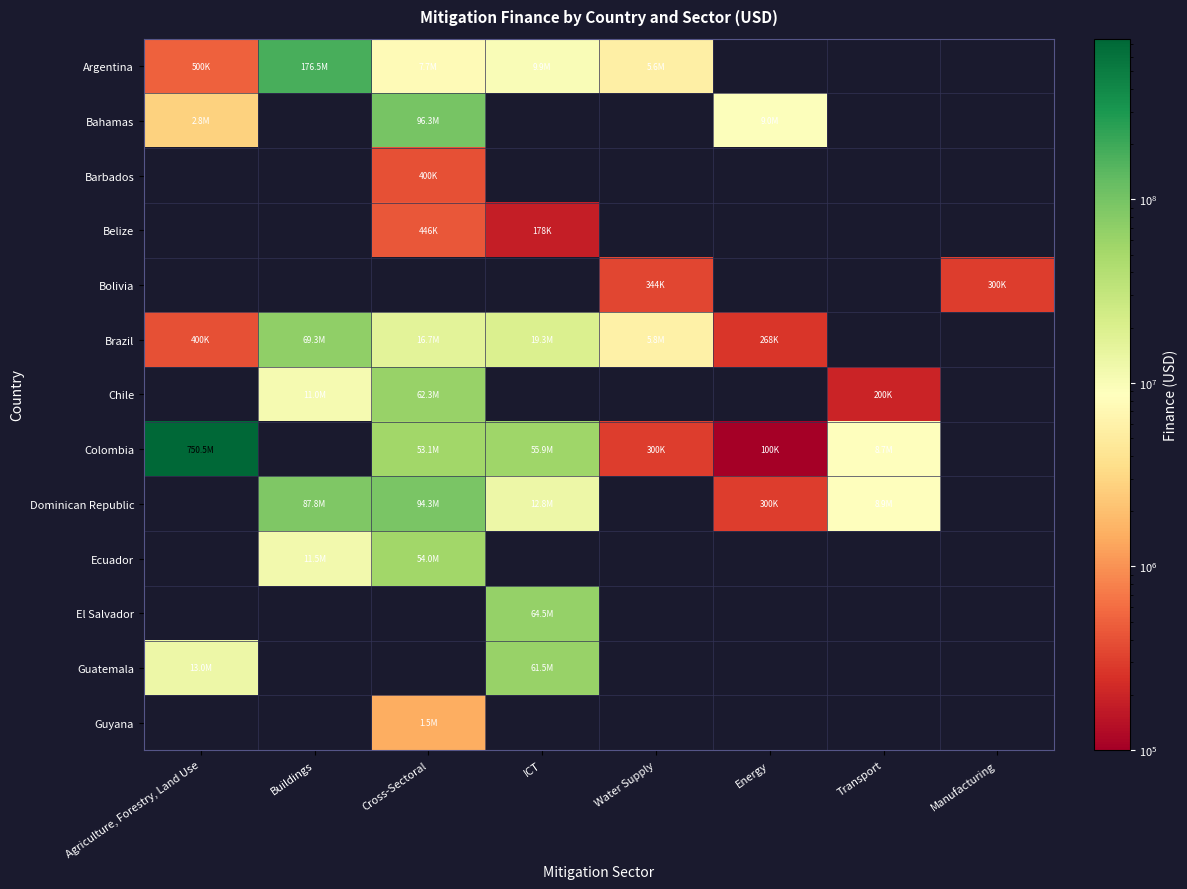

Which series has the largest total across all categories?

Colombia